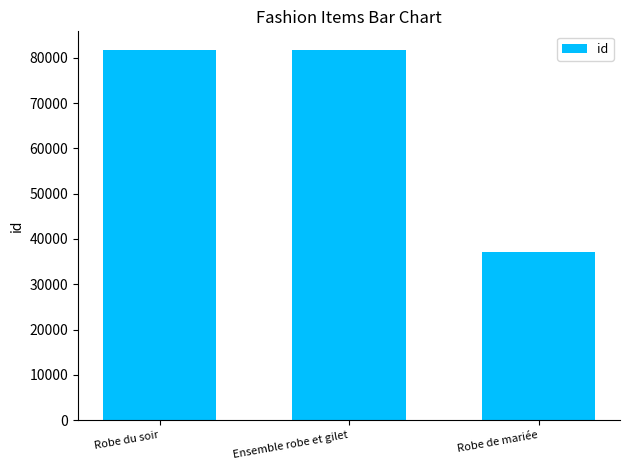

What value does the data have at Robe du soir?

81742